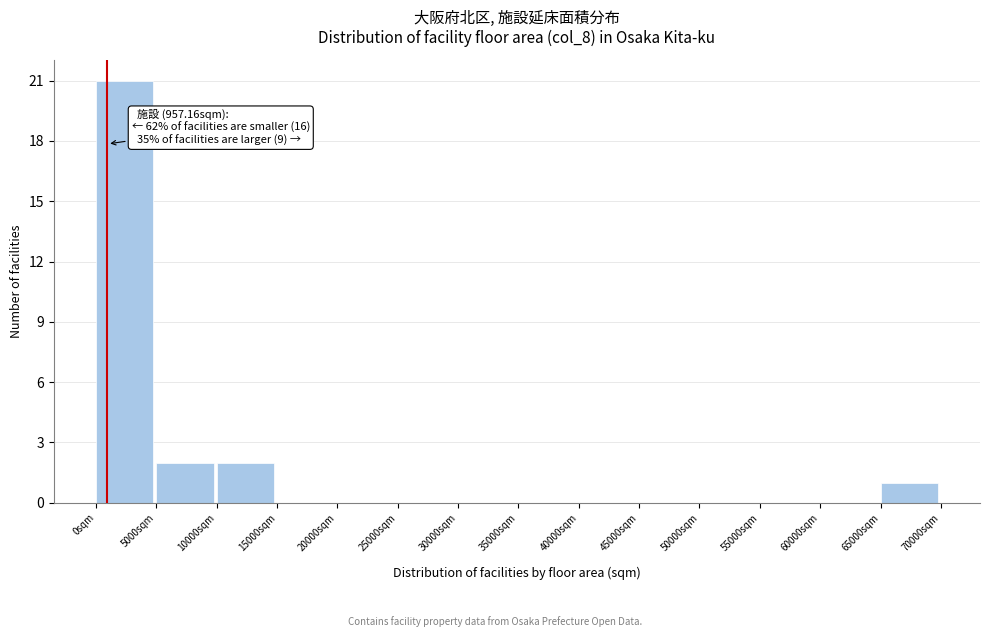

Over which range of the x-axis is the bar tallest?

0 to 5000